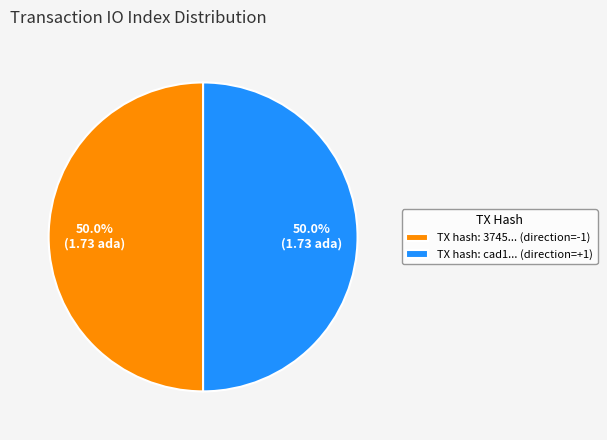

Combined, what portion of the pie is TX hash: 3745... (direction=-1) and TX hash: cad1... (direction=+1)?

100.0%